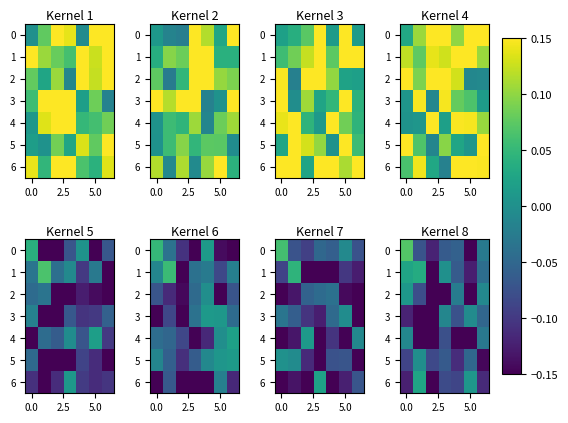

What is the total value across all series at 5.0?

-0.5